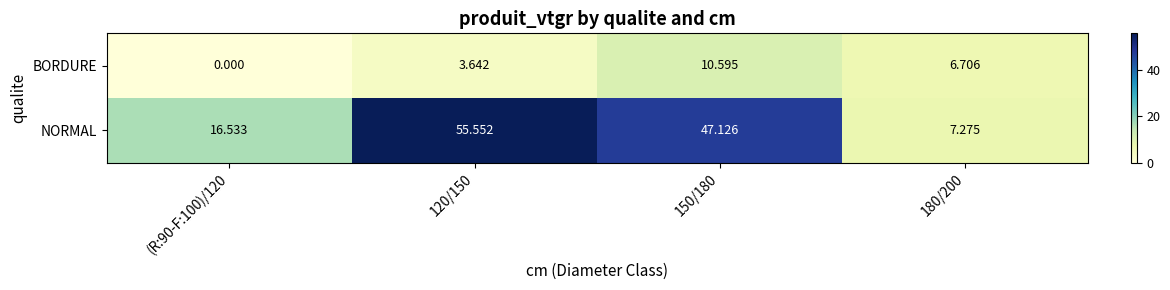

Which series has the widest spread of values?

NORMAL